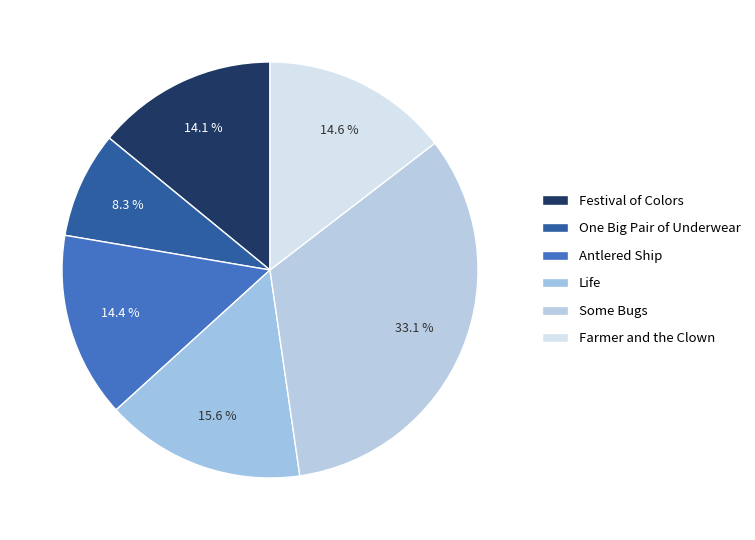

Count the number of slices in the pie.

6